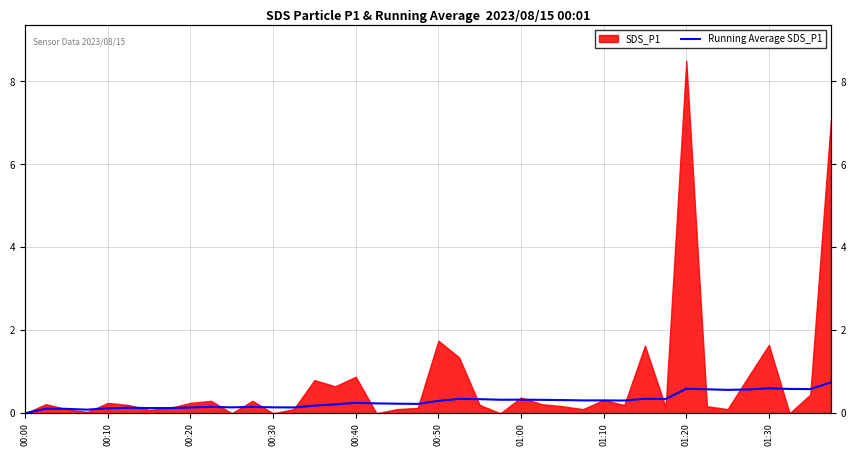

True or false: the data has more than 2 interior local peaks.

True